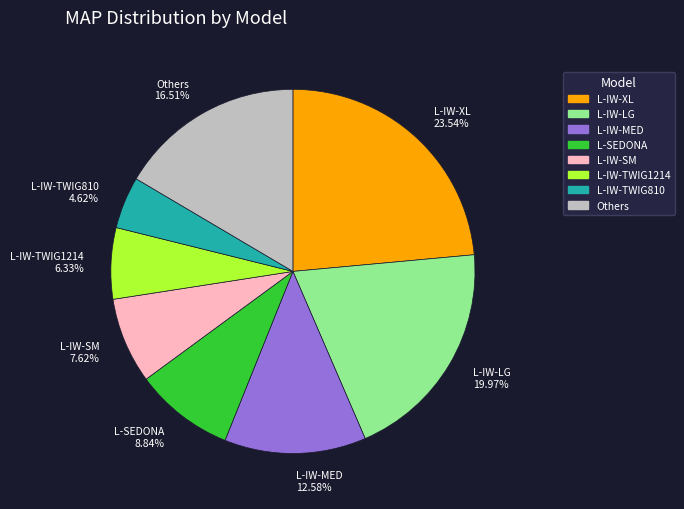

Which slice is the smallest?

L-IW-TWIG810 4.62%